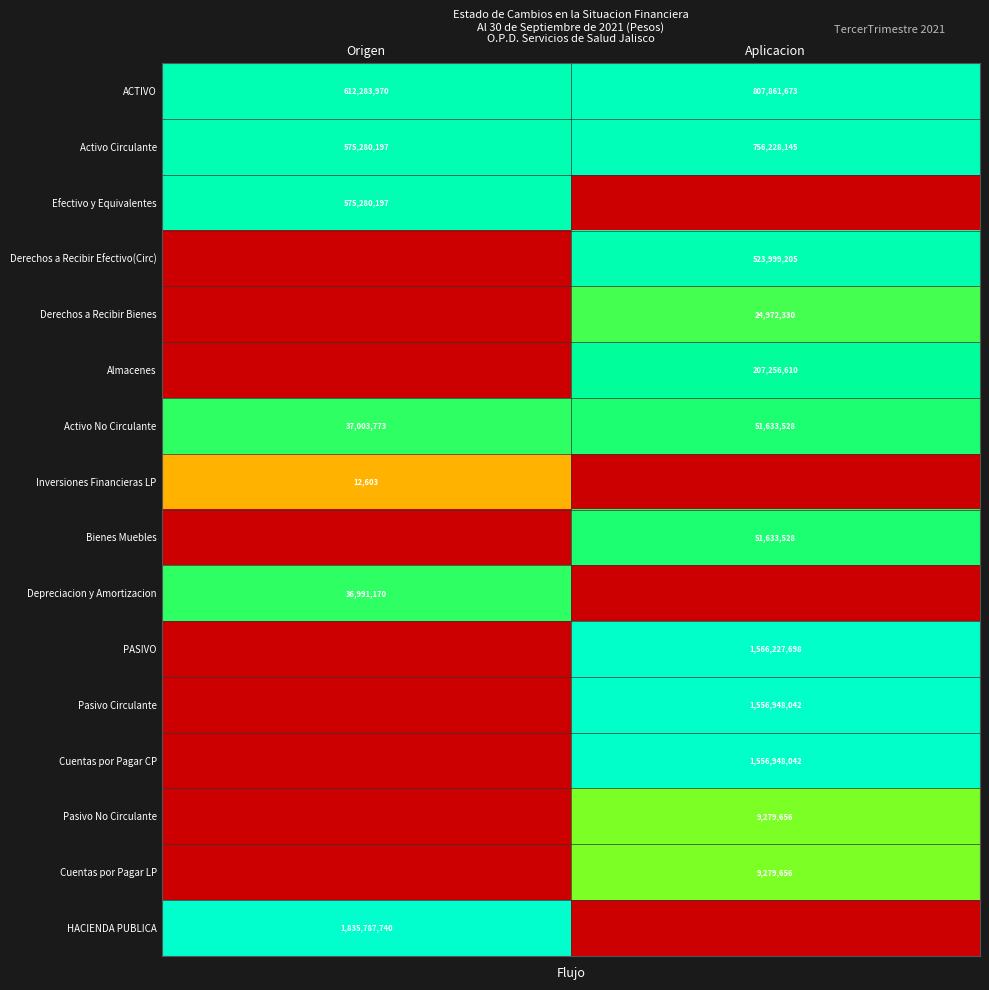

Which category has the lowest value in the ACTIVO series?

Origen